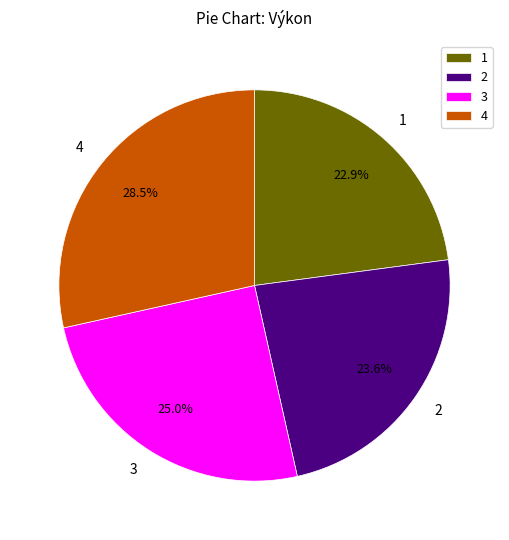

What is the smallest slice in the pie chart?

1